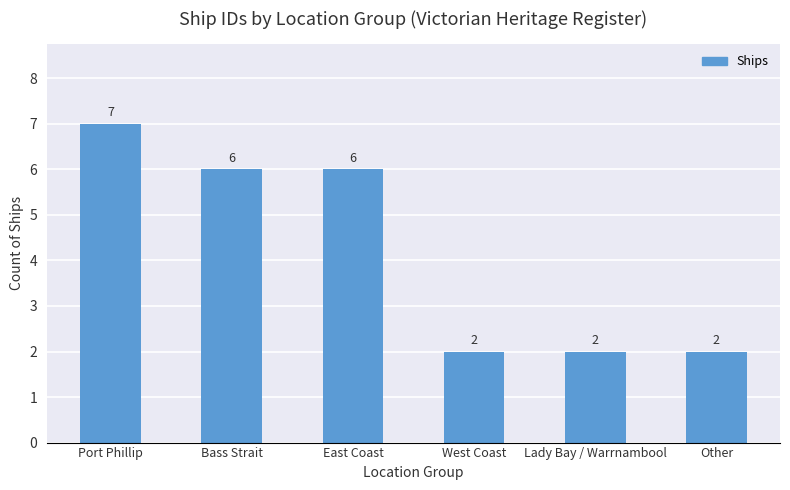

What is the difference between the values at Lady Bay / Warrnambool and East Coast?

4